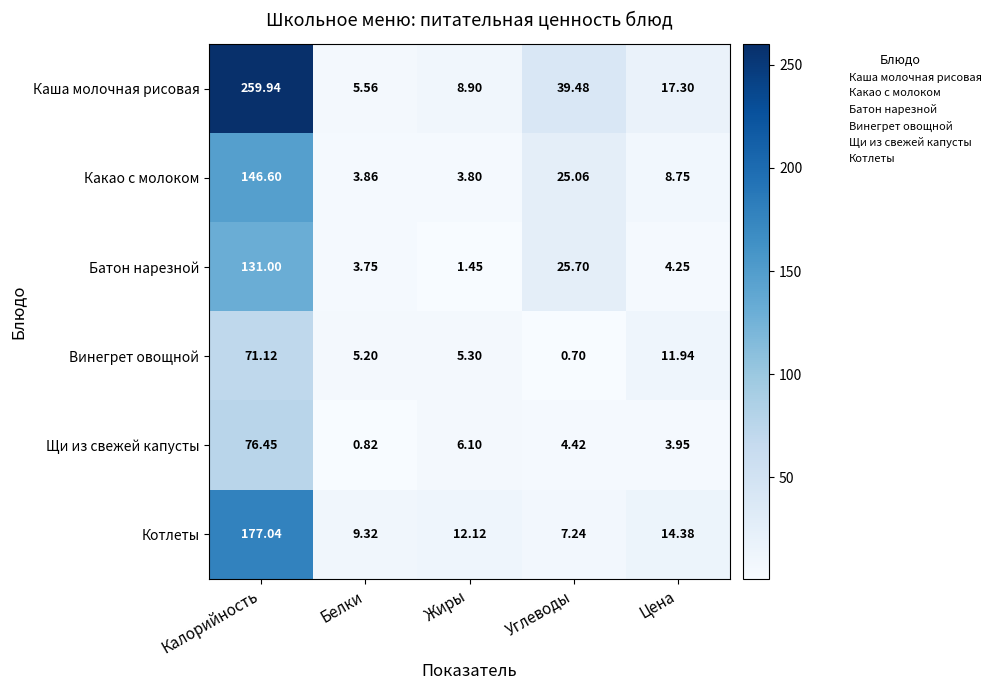

Where does the Какао с молоком series first go above 8?

Калорийность